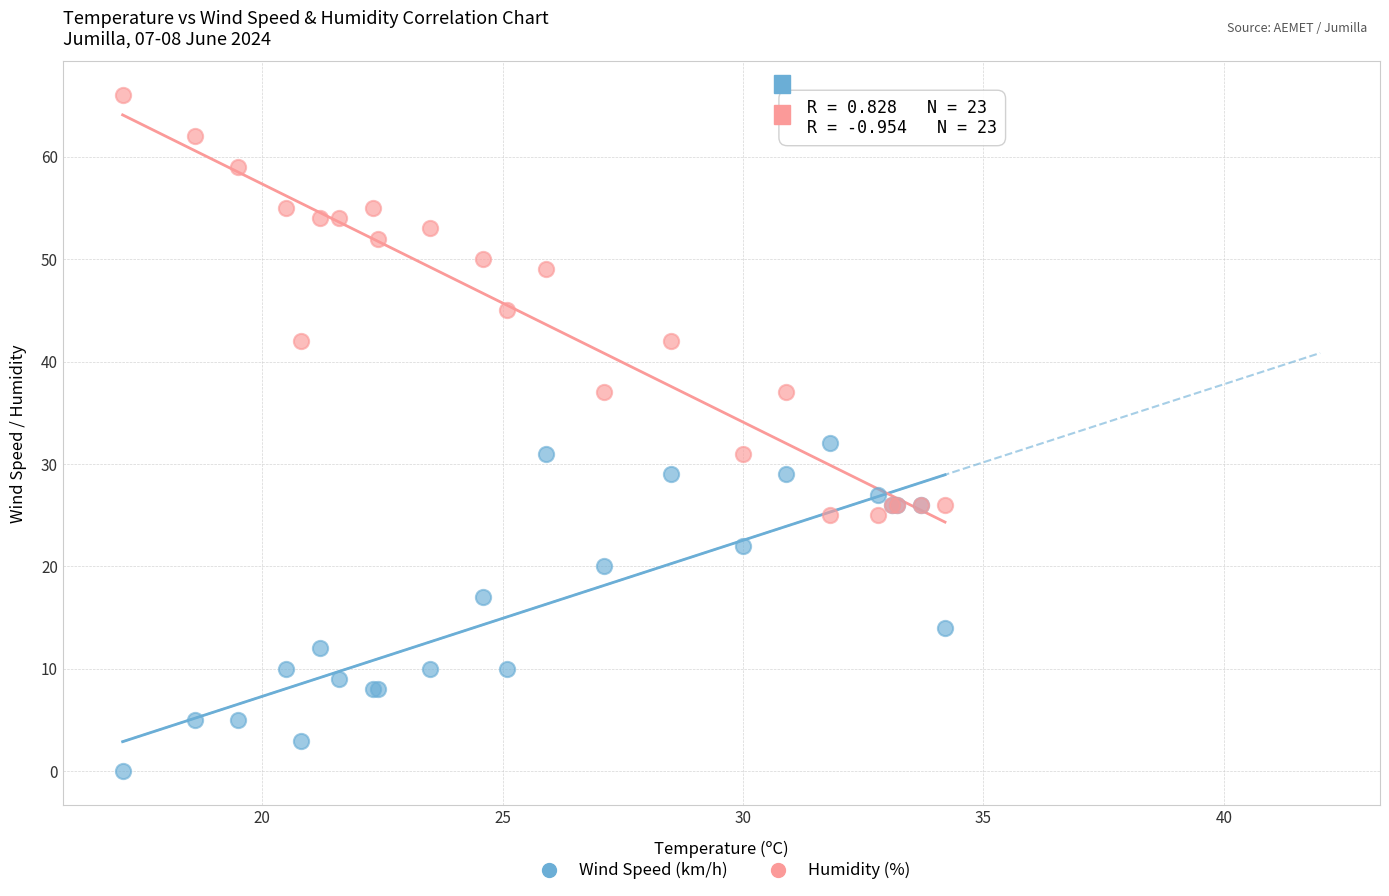

Which series contains the lowest Y value?

Wind Speed (km/h)